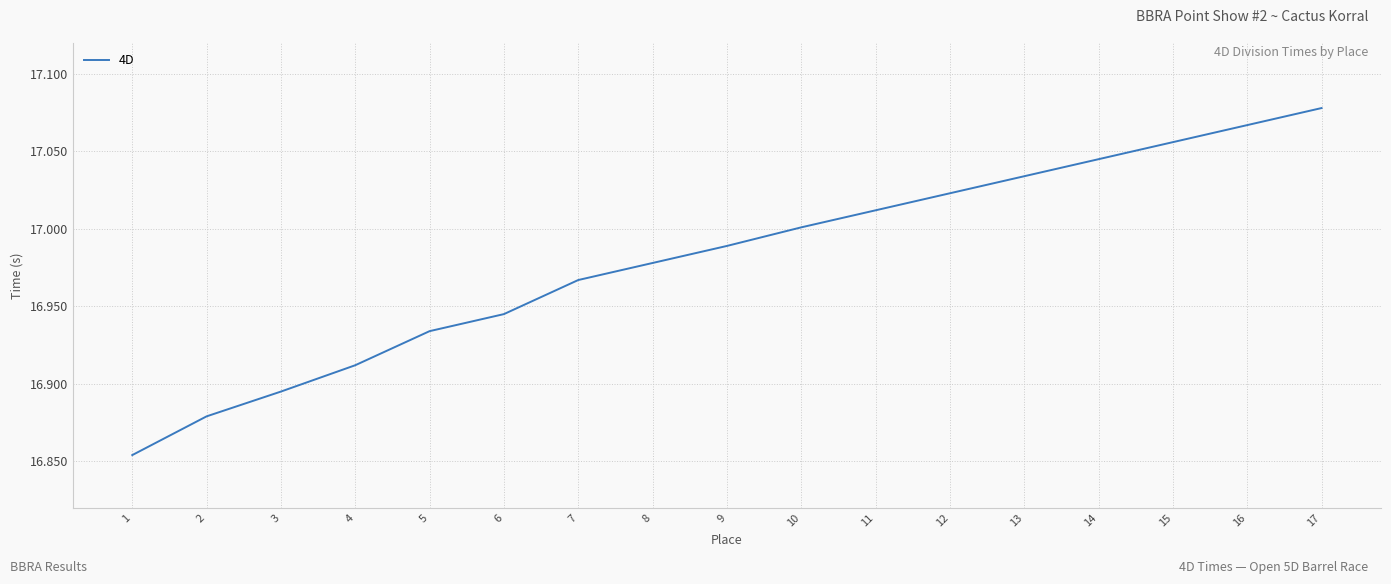

How many lines are shown in the chart?

1